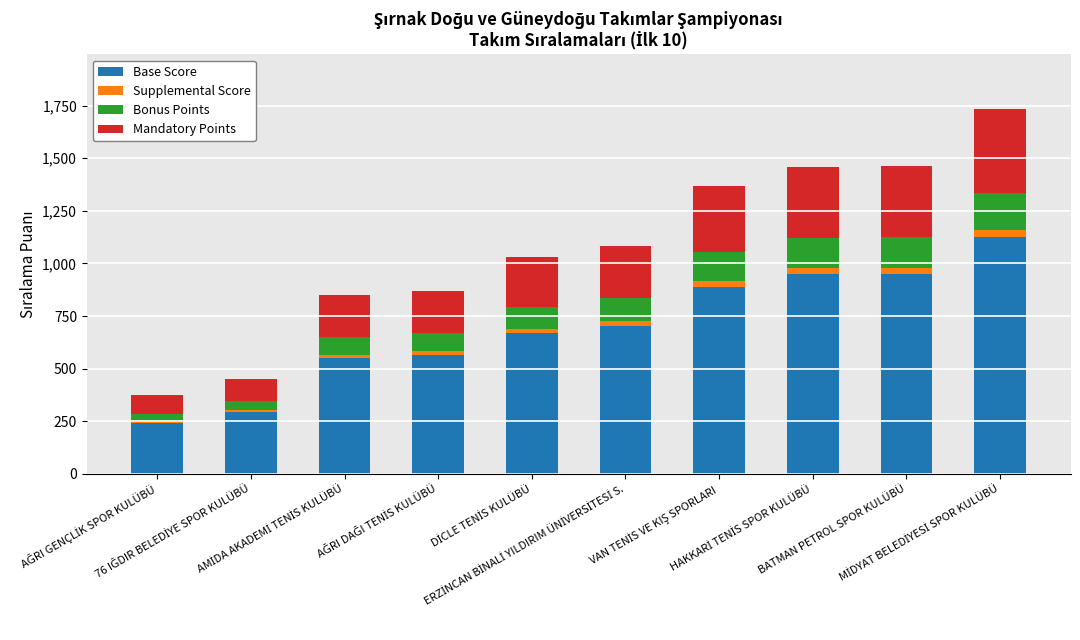

What are all the series names shown in the legend?

Base Score, Supplemental Score, Bonus Points, Mandatory Points